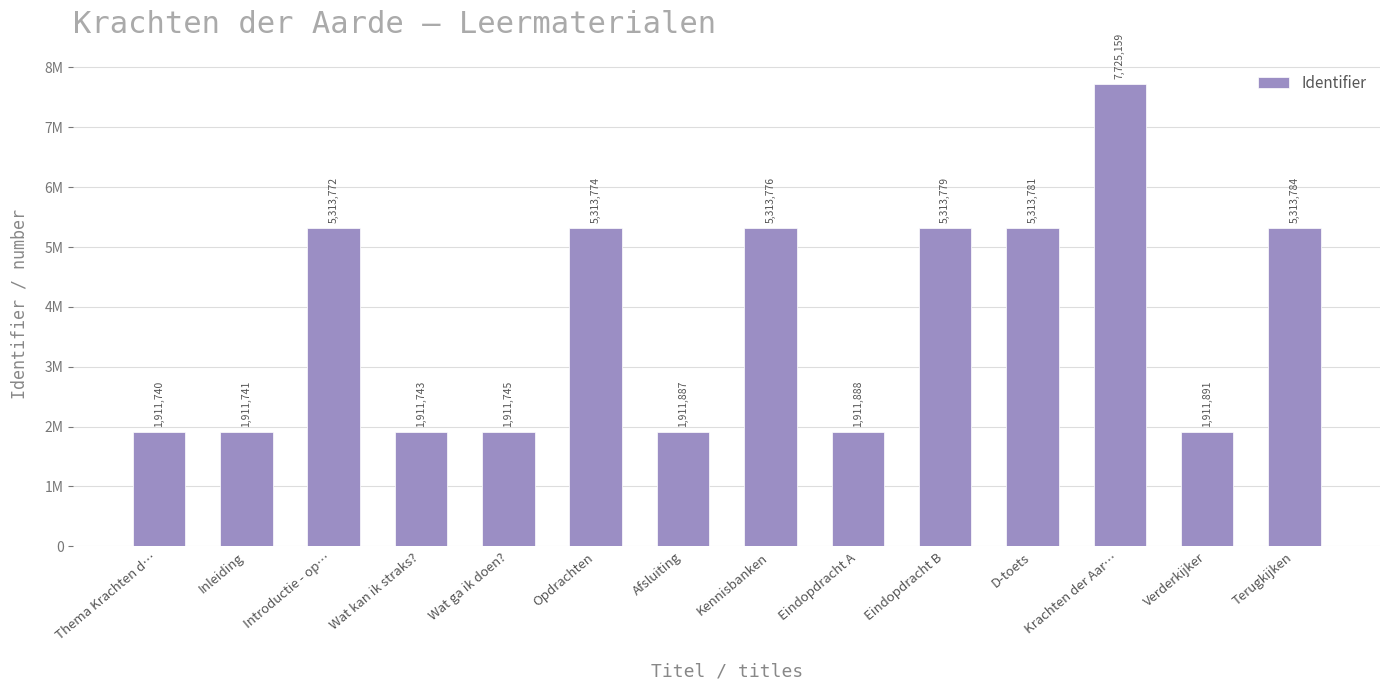

Are the bars grouped side by side (vs. stacked)?

No